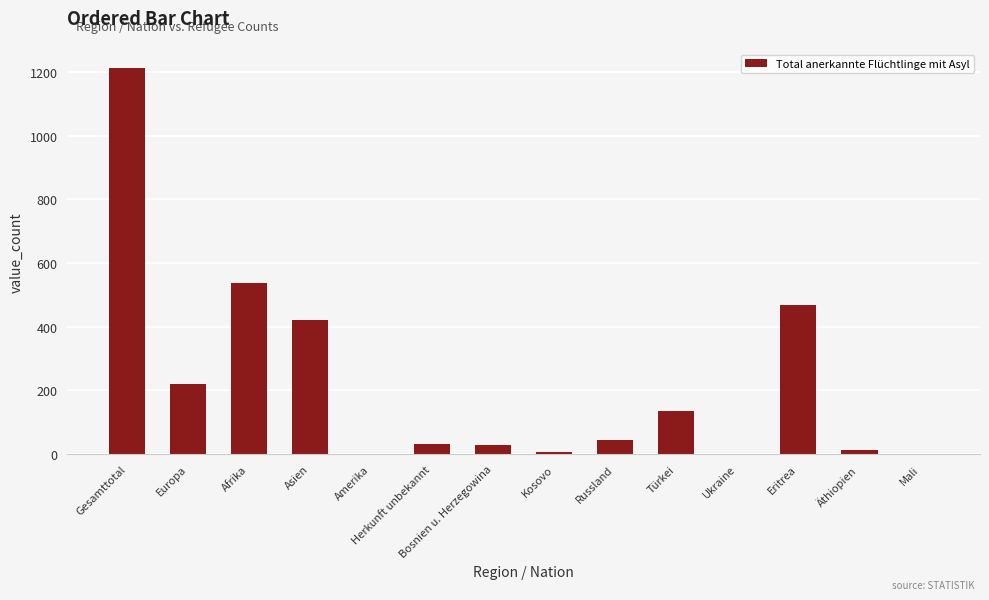

How many categories are shown in the chart?

14